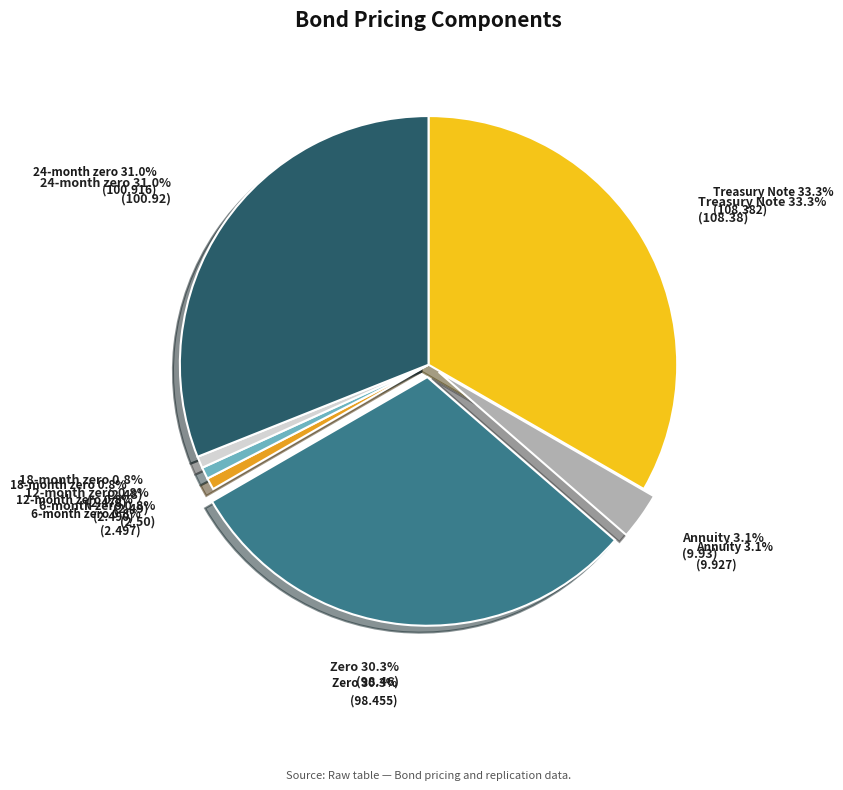

The 12-month zero slice represents 11% of the pie. True or false?

False